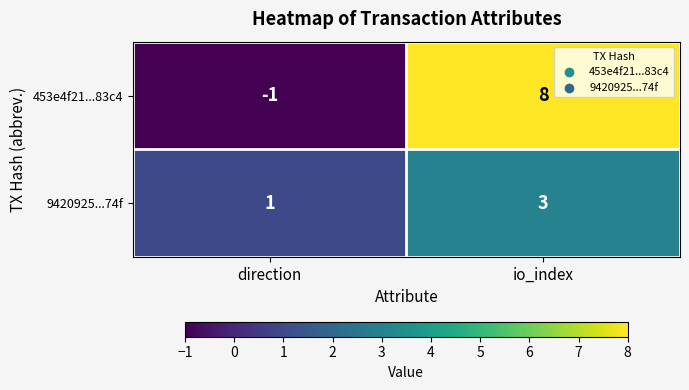

The 453e4f21...83c4 series shows 4 at io_index. True or false?

False